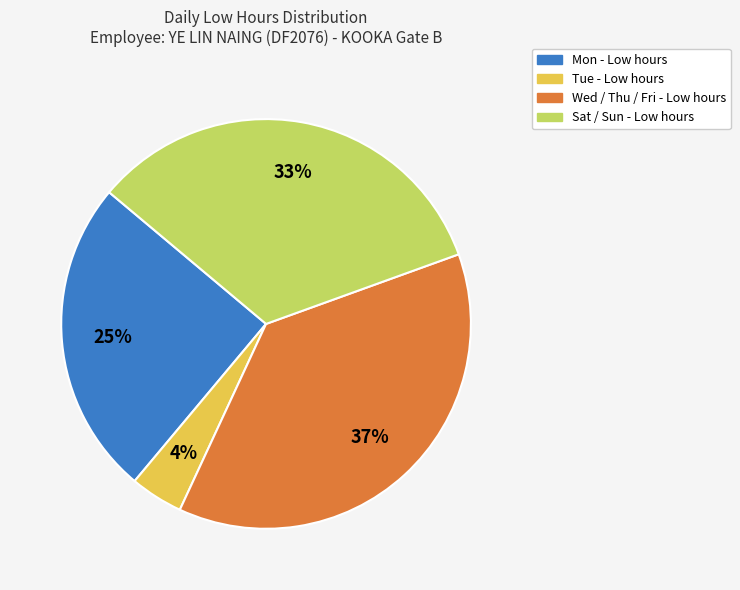

Is there any slice that represents more than half of the pie?

No